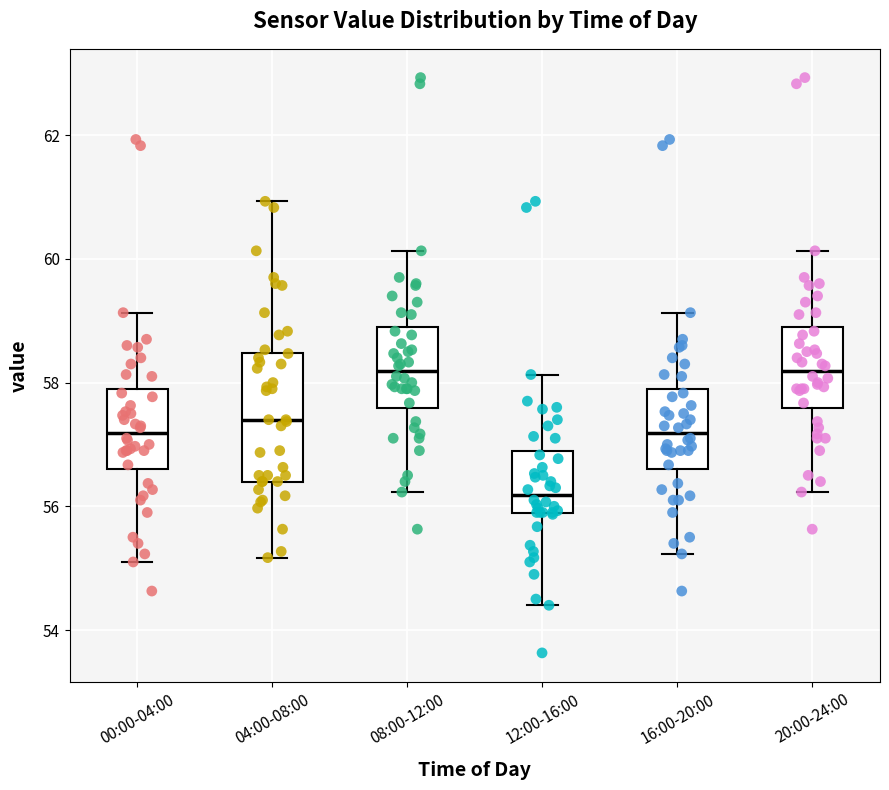

Reading left to right, read every box against the y-axis: the position of its median line, the range the box covers, and the ends of its whiskers. The values are not printed on the chart, so give them approximately, as read against the axis.

00:00-04:00: median 57.2, box 56.6 to 57.8, whiskers 55.2 to 59.2
04:00-08:00: median 57.4, box 56.4 to 58.4, whiskers 55.2 to 61.0
08:00-12:00: median 58.2, box 57.6 to 58.8, whiskers 56.2 to 60.2
12:00-16:00: median 56.2, box 55.8 to 56.8, whiskers 54.4 to 58.2
16:00-20:00: median 57.2, box 56.6 to 57.8, whiskers 55.2 to 59.2
20:00-24:00: median 58.2, box 57.6 to 58.8, whiskers 56.2 to 60.2